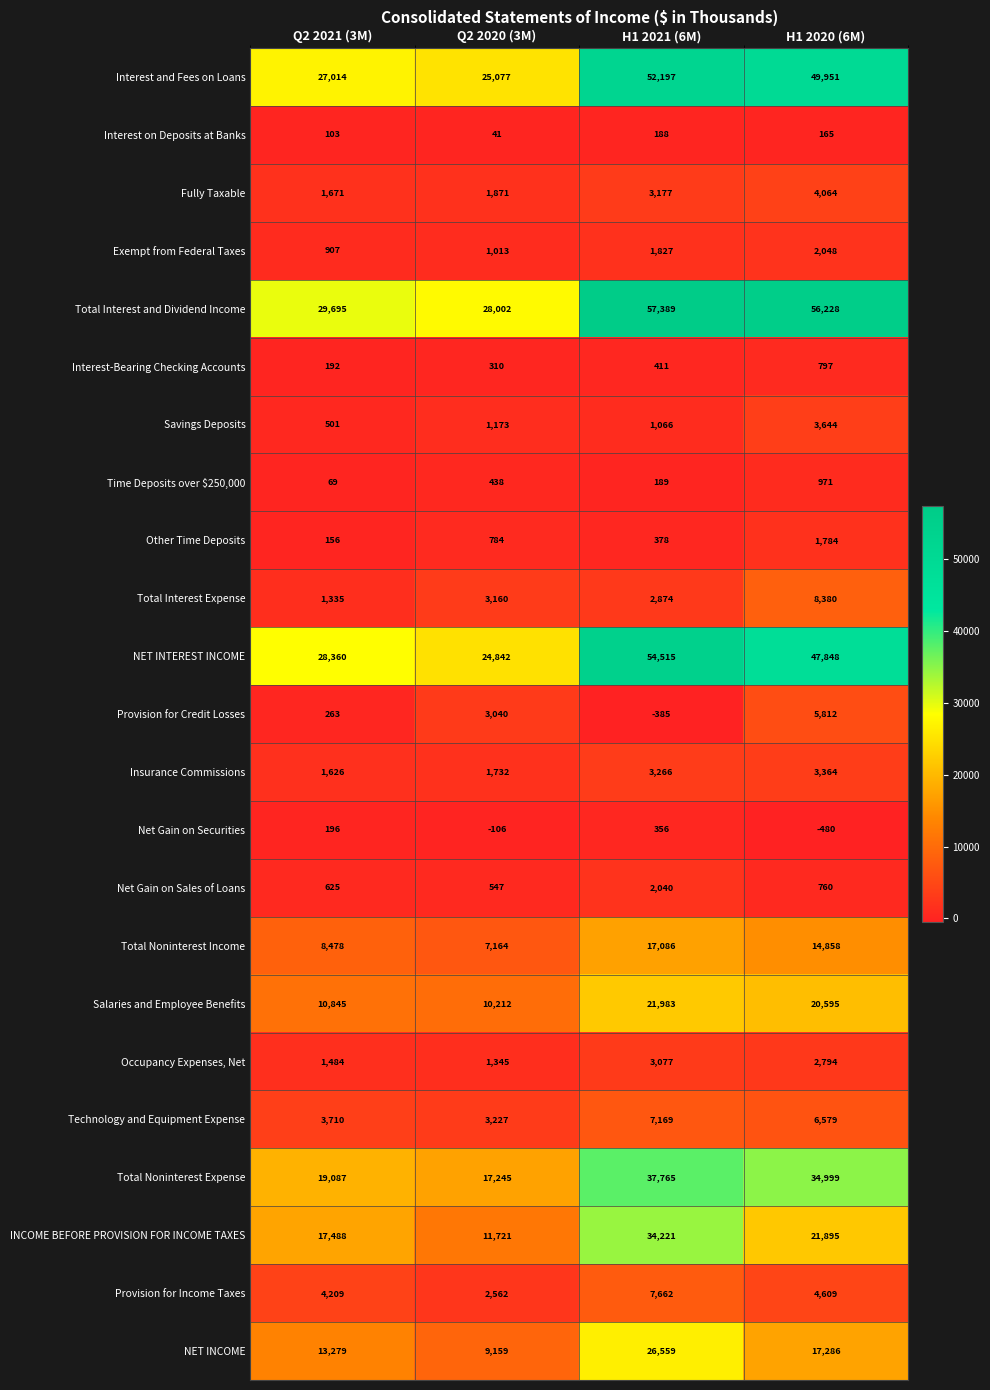

What is the average value of the Interest on Deposits at Banks series?

124